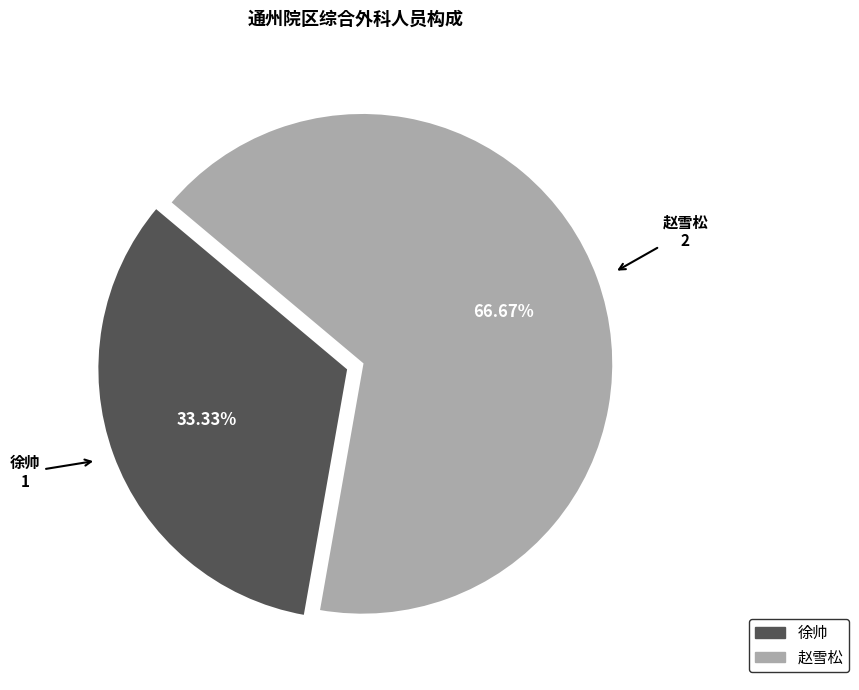

Between 赵雪松 and 徐帅, which is larger?

赵雪松